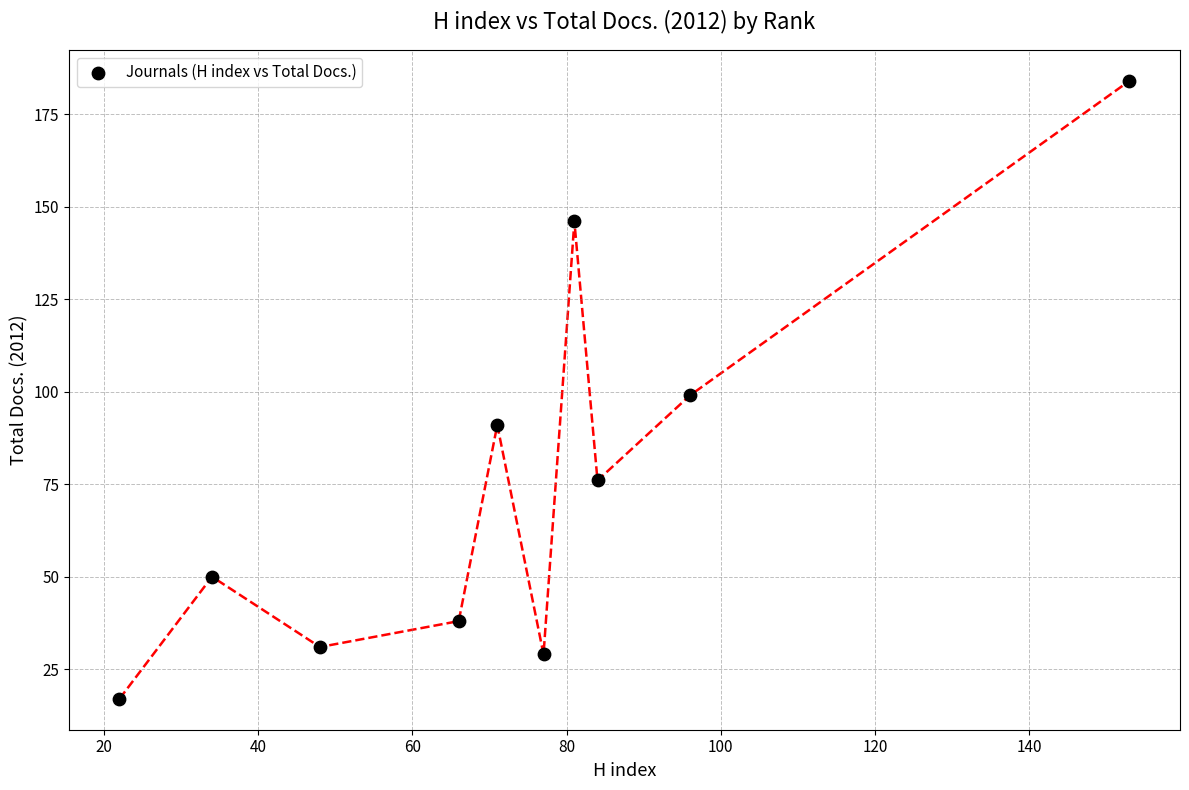

What is the range of Y values (max minus min)?

167